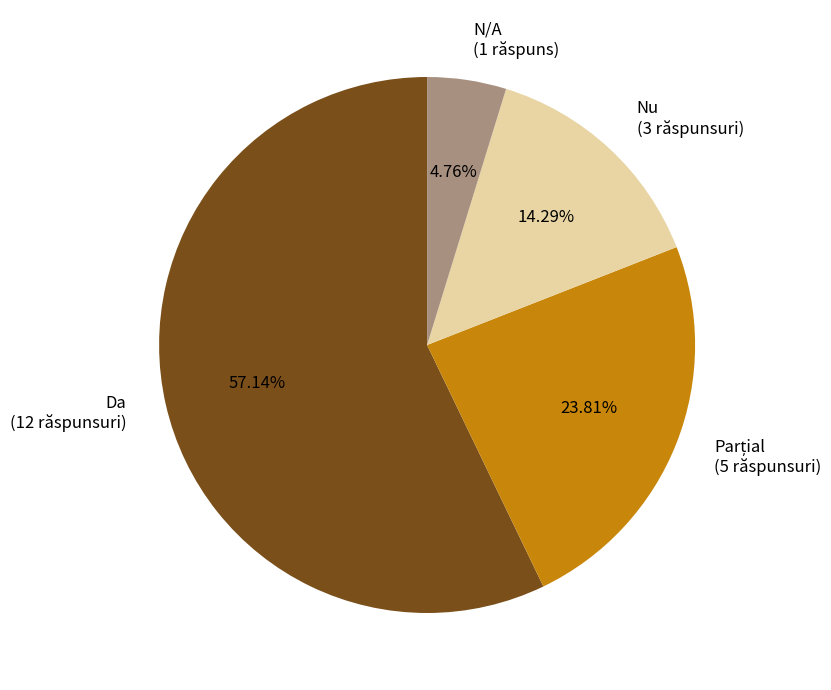

Is there a majority slice in this chart?

Yes